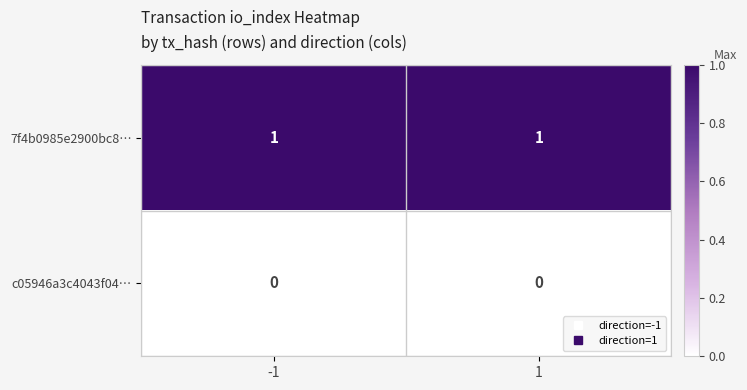

Count the number of categories in the chart.

2